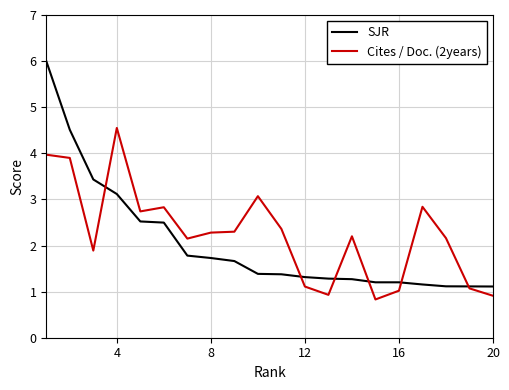

True or false: Cites / Doc. (2years) and SJR intersect in this chart.

True